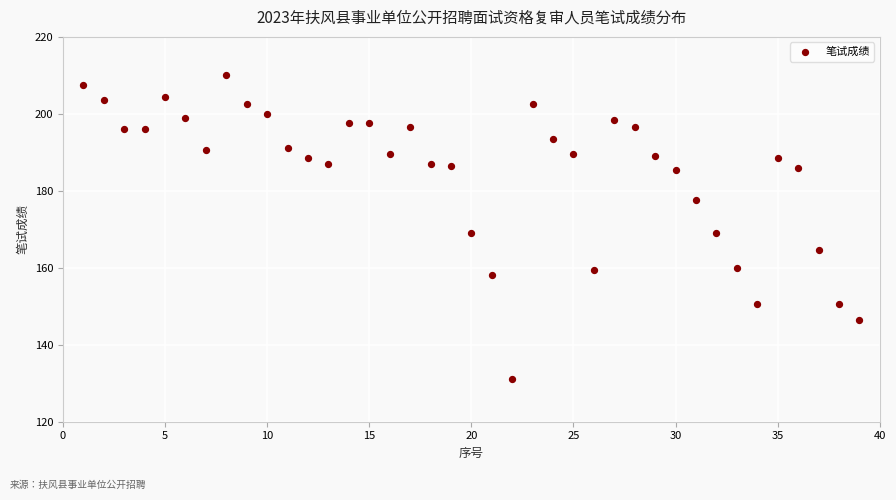

What is the range of Y values (max minus min)?

79.0